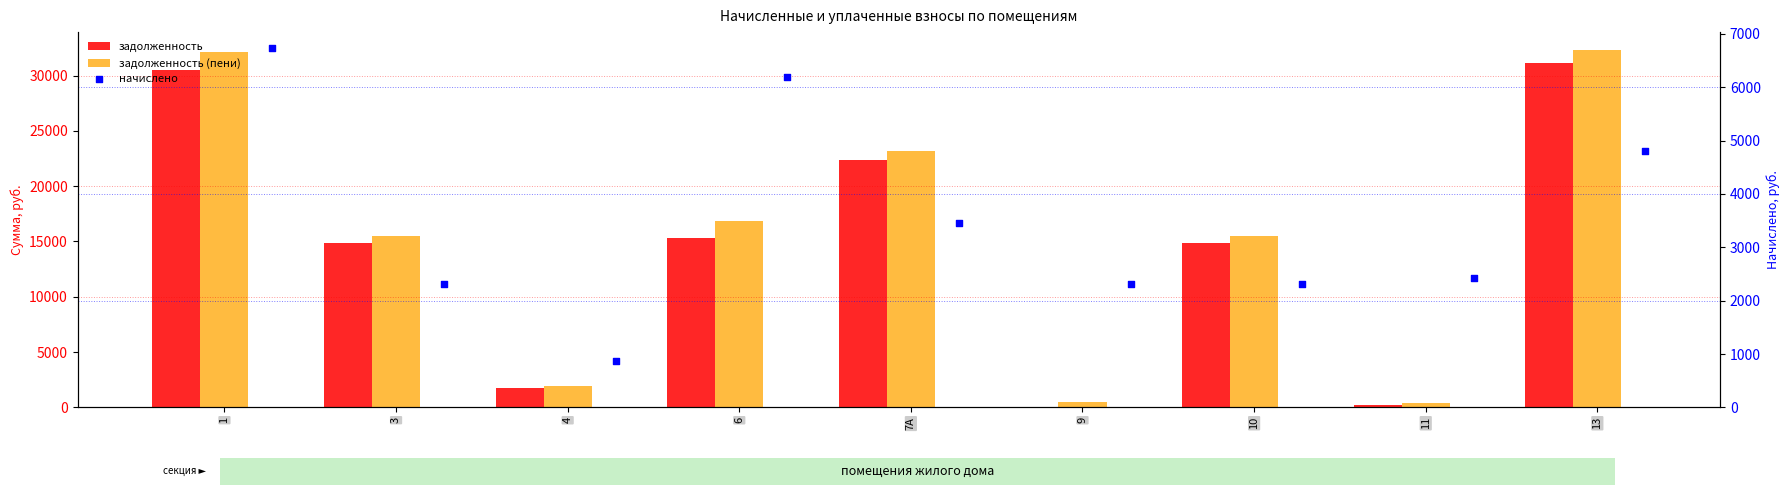

At which category is the sum across all series the highest?

1